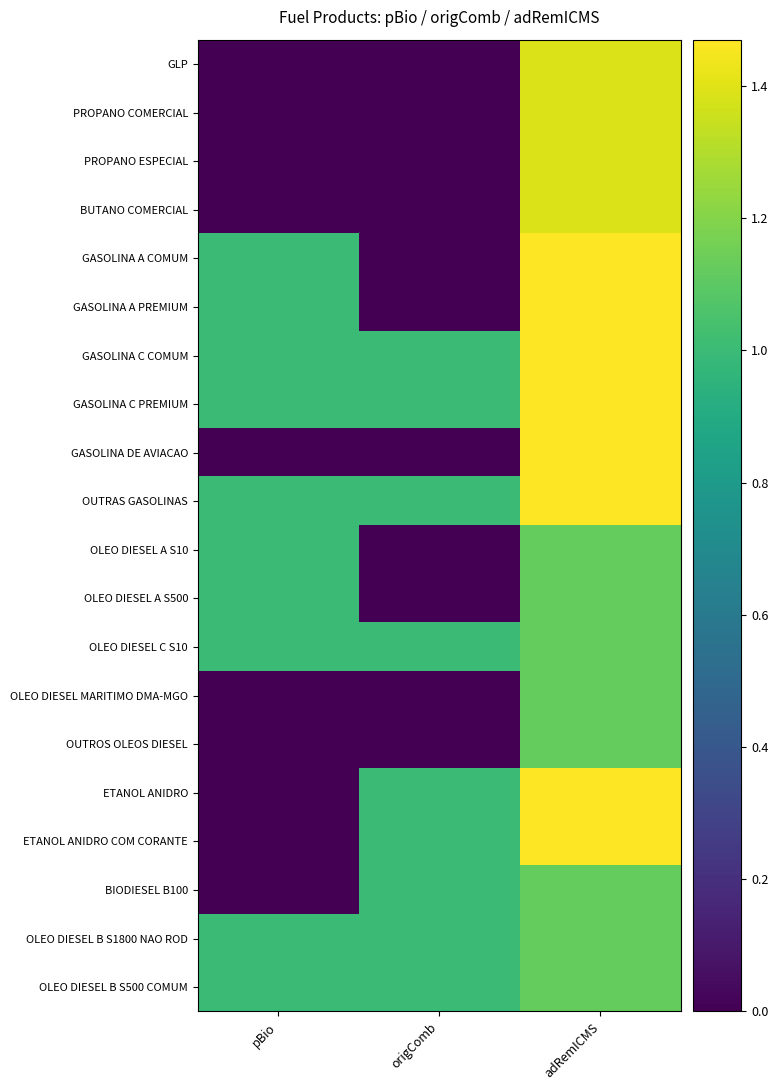

Reading right to left, extract all data points from this chart.

GLP: adRemICMS=1.4	origComb=0.0	pBio=0.0
PROPANO COMERCIAL: adRemICMS=1.4	origComb=0.0	pBio=0.0
PROPANO ESPECIAL: adRemICMS=1.4	origComb=0.0	pBio=0.0
BUTANO COMERCIAL: adRemICMS=1.4	origComb=0.0	pBio=0.0
GASOLINA A COMUM: adRemICMS=1.5	origComb=0.0	pBio=1.0
GASOLINA A PREMIUM: adRemICMS=1.5	origComb=0.0	pBio=1.0
GASOLINA C COMUM: adRemICMS=1.5	origComb=1.0	pBio=1.0
GASOLINA C PREMIUM: adRemICMS=1.5	origComb=1.0	pBio=1.0
GASOLINA DE AVIACAO: adRemICMS=1.5	origComb=0.0	pBio=0.0
OUTRAS GASOLINAS: adRemICMS=1.5	origComb=1.0	pBio=1.0
OLEO DIESEL A S10: adRemICMS=1.1	origComb=0.0	pBio=1.0
OLEO DIESEL A S500: adRemICMS=1.1	origComb=0.0	pBio=1.0
OLEO DIESEL C S10: adRemICMS=1.1	origComb=1.0	pBio=1.0
OLEO DIESEL MARITIMO DMA-MGO: adRemICMS=1.1	origComb=0.0	pBio=0.0
OUTROS OLEOS DIESEL: adRemICMS=1.1	origComb=0.0	pBio=0.0
ETANOL ANIDRO: adRemICMS=1.5	origComb=1.0	pBio=0.0
ETANOL ANIDRO COM CORANTE: adRemICMS=1.5	origComb=1.0	pBio=0.0
BIODIESEL B100: adRemICMS=1.1	origComb=1.0	pBio=0.0
OLEO DIESEL B S1800 NAO ROD: adRemICMS=1.1	origComb=1.0	pBio=1.0
OLEO DIESEL B S500 COMUM: adRemICMS=1.1	origComb=1.0	pBio=1.0